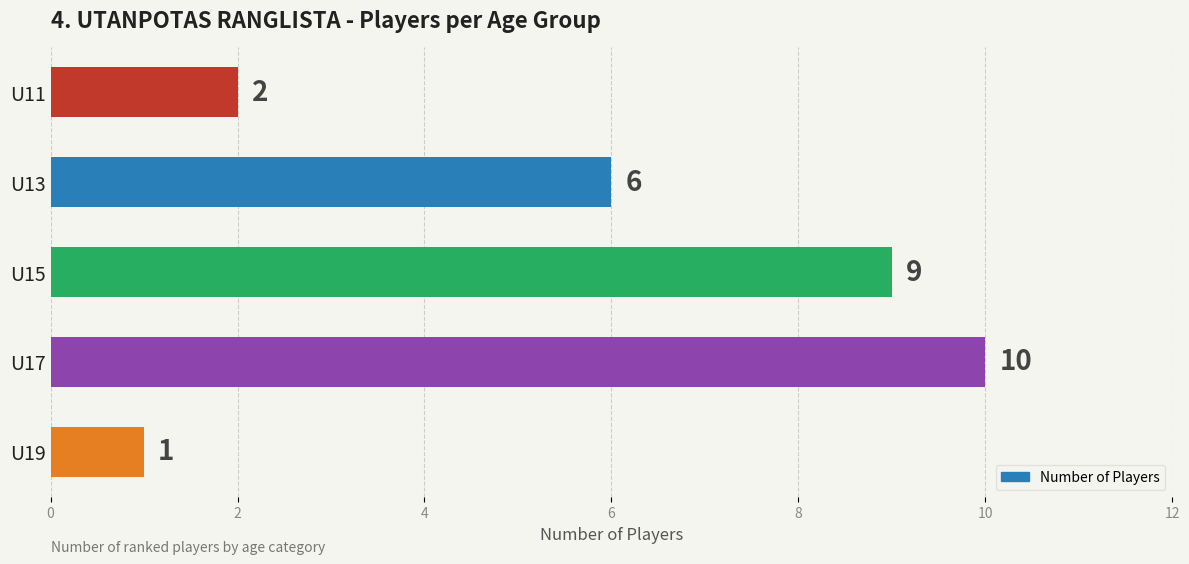

List the labels in order of value, smallest first.

U19, U11, U13, U15, U17